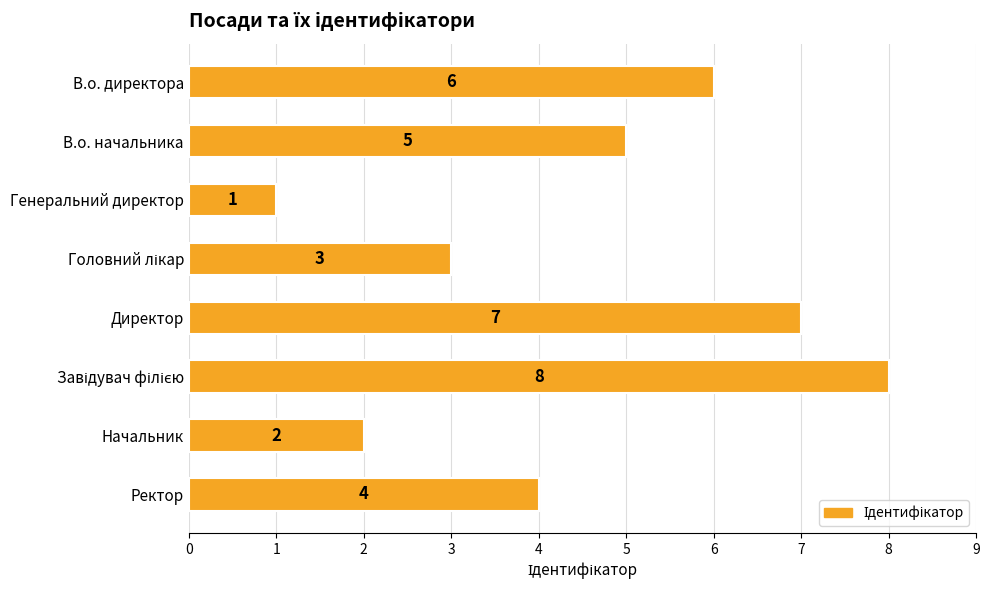

Count the number of data series in this chart.

1